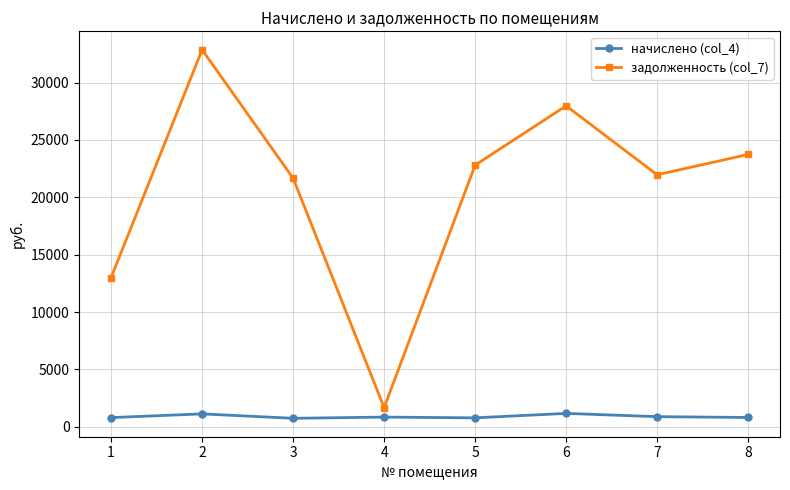

At 3, list the series in order from smallest to largest.

начислено (col_4), задолженность (col_7)